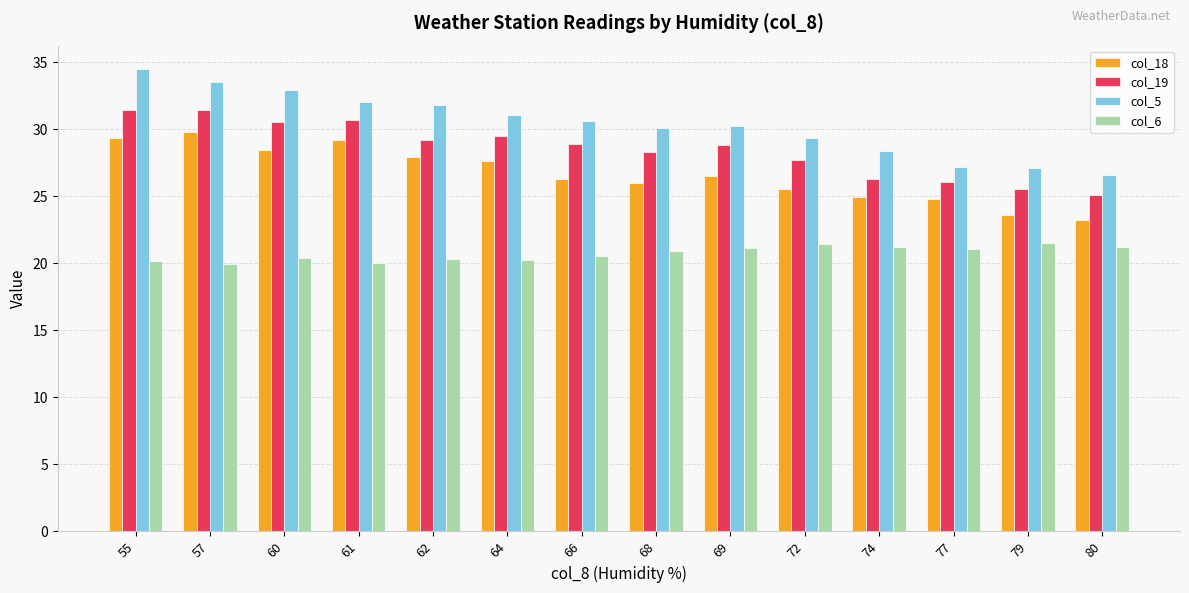

What is the difference between the highest and lowest values at 62?

11.5